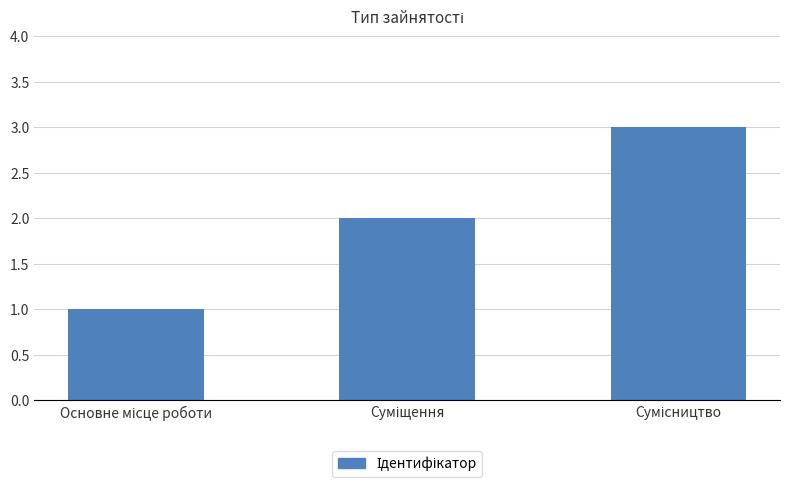

Count the number of data series in this chart.

1